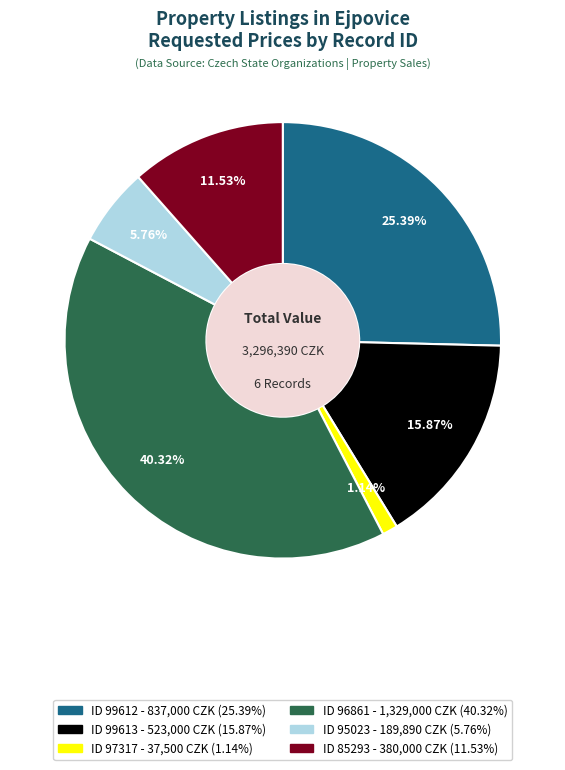

Is there a majority slice in this chart?

No